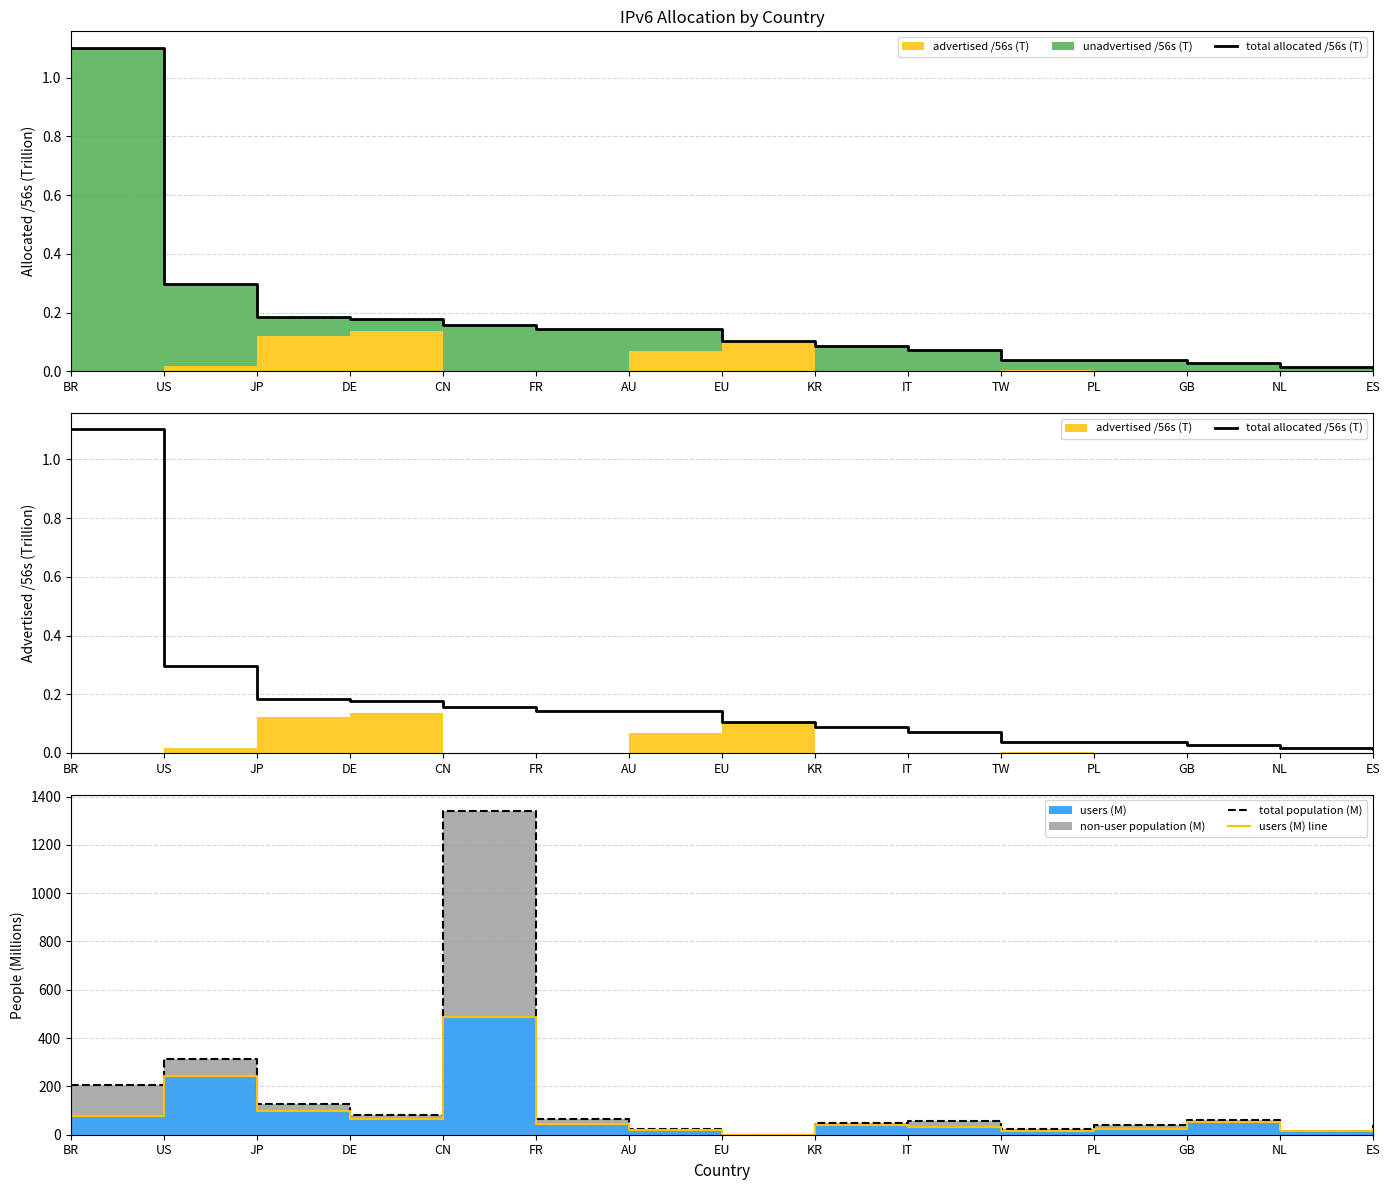

Reading right to left, extract all data points from this chart.

total allocated /56s (T): ES=0.0	NL=0.0	GB=0.0	PL=0.0	TW=0.0	IT=0.1	KR=0.1	EU=0.1	AU=0.1	FR=0.1	CN=0.2	DE=0.2	JP=0.2	US=0.3	BR=1.1
total population (M): ES=40.6	NL=16.9	GB=61.5	PL=38.4	TW=23.1	IT=58.0	KR=48.8	EU=0.0	AU=21.9	FR=64.6	CN=1340.2	DE=82.2	JP=126.3	US=314.9	BR=204.7
users (M) line: ES=25.4	NL=15.0	GB=50.8	PL=22.4	TW=16.2	IT=30.0	KR=39.6	EU=0.0	AU=17.5	FR=44.5	CN=486.5	DE=65.0	JP=99.0	US=243.4	BR=77.4